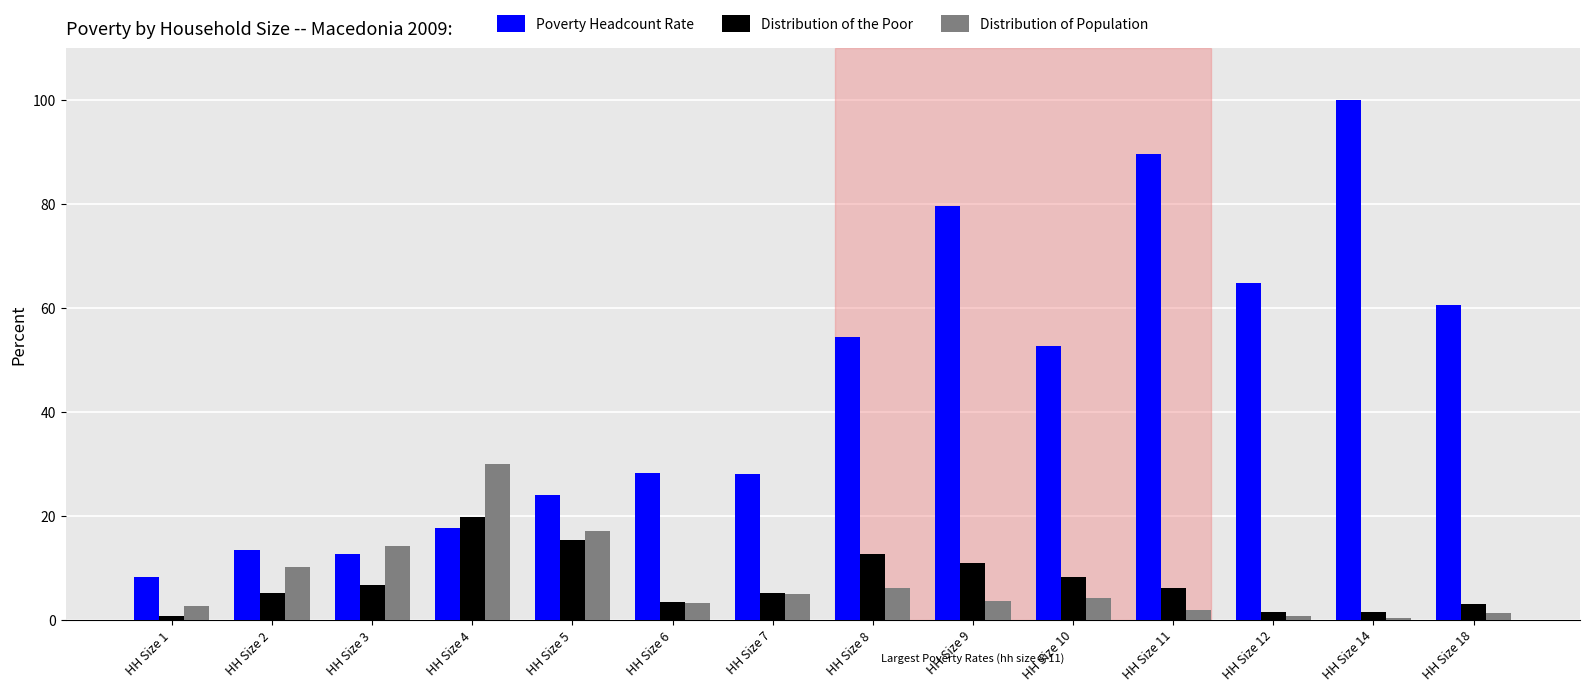

How many data points in Poverty Headcount Rate are less than 52?

7